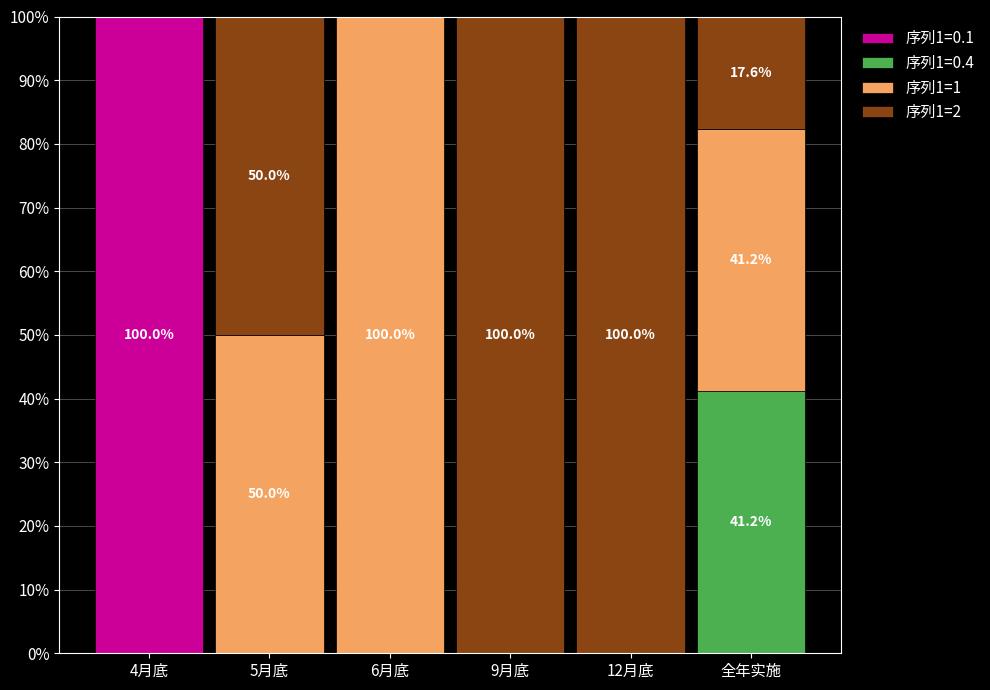

Count the number of data series in this chart.

4